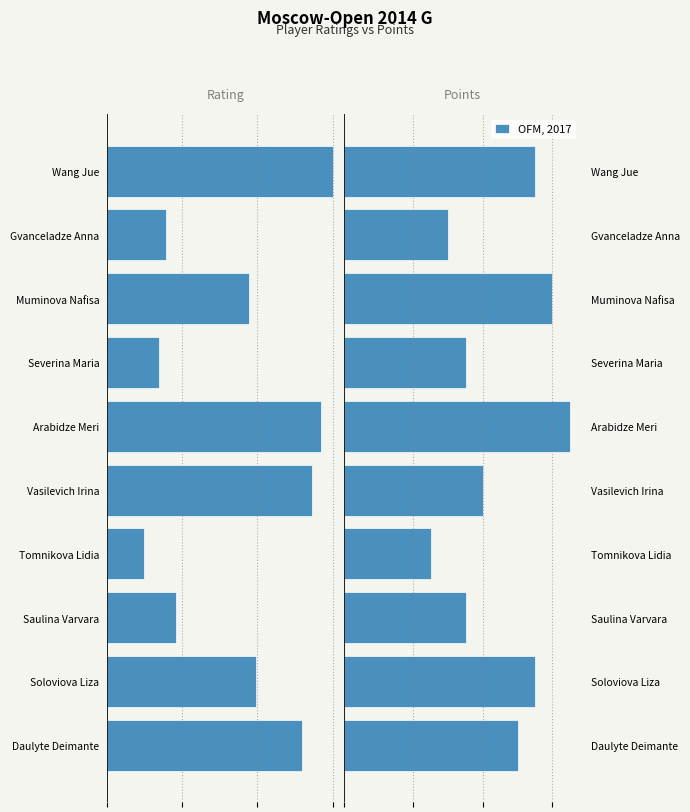

Where is OFM, 2017 nearest to the value 4?

Vasilevich Irina